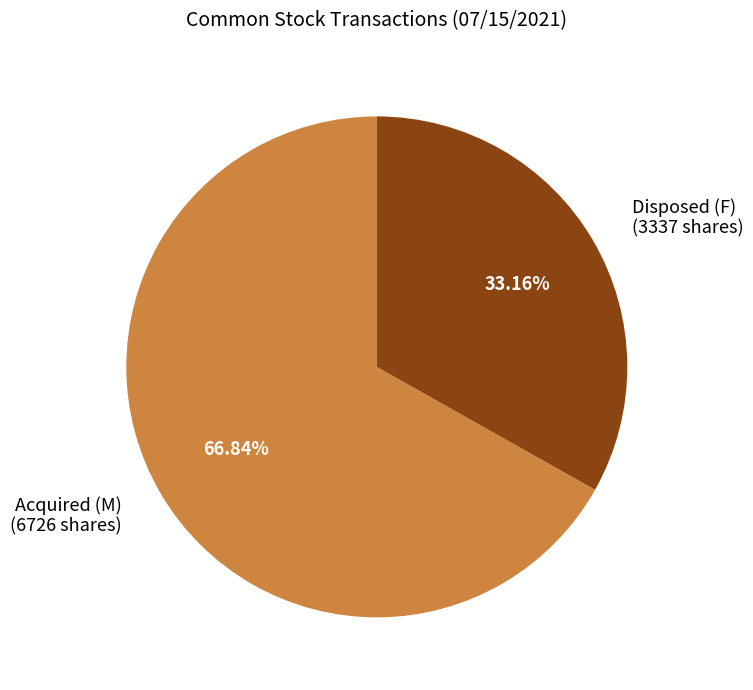

Rank the categories by value from highest to lowest.

Acquired (M) (6726 shares), Disposed (F) (3337 shares)